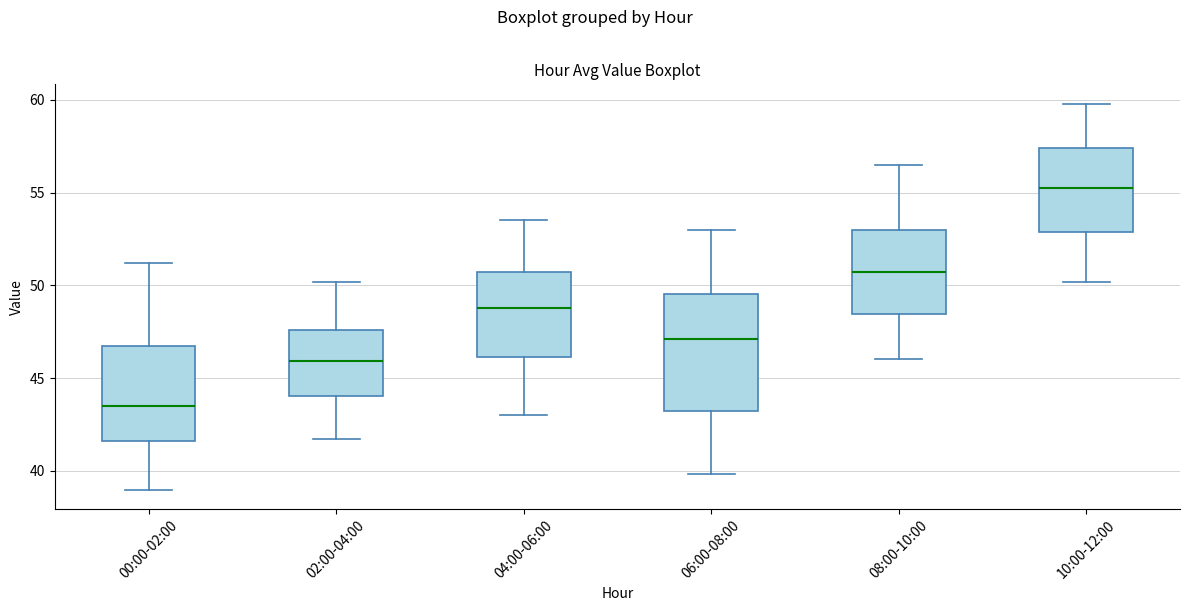

Which box's median line is the lowest?

00:00-02:00